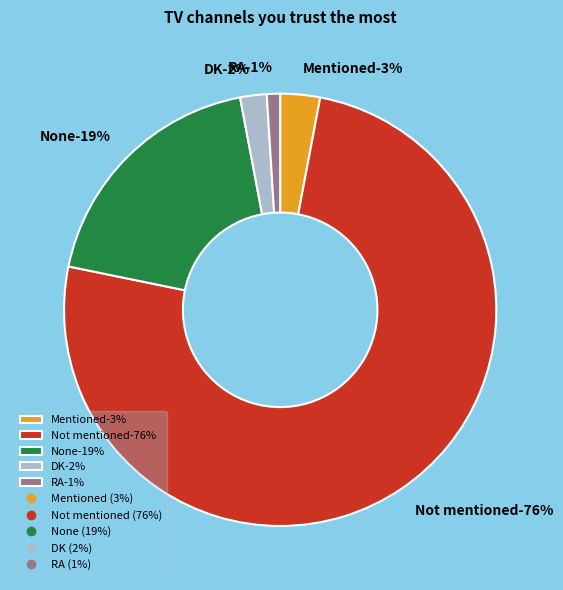

Rank the categories by value from lowest to highest.

RA, DK, Mentioned, None, Not mentioned